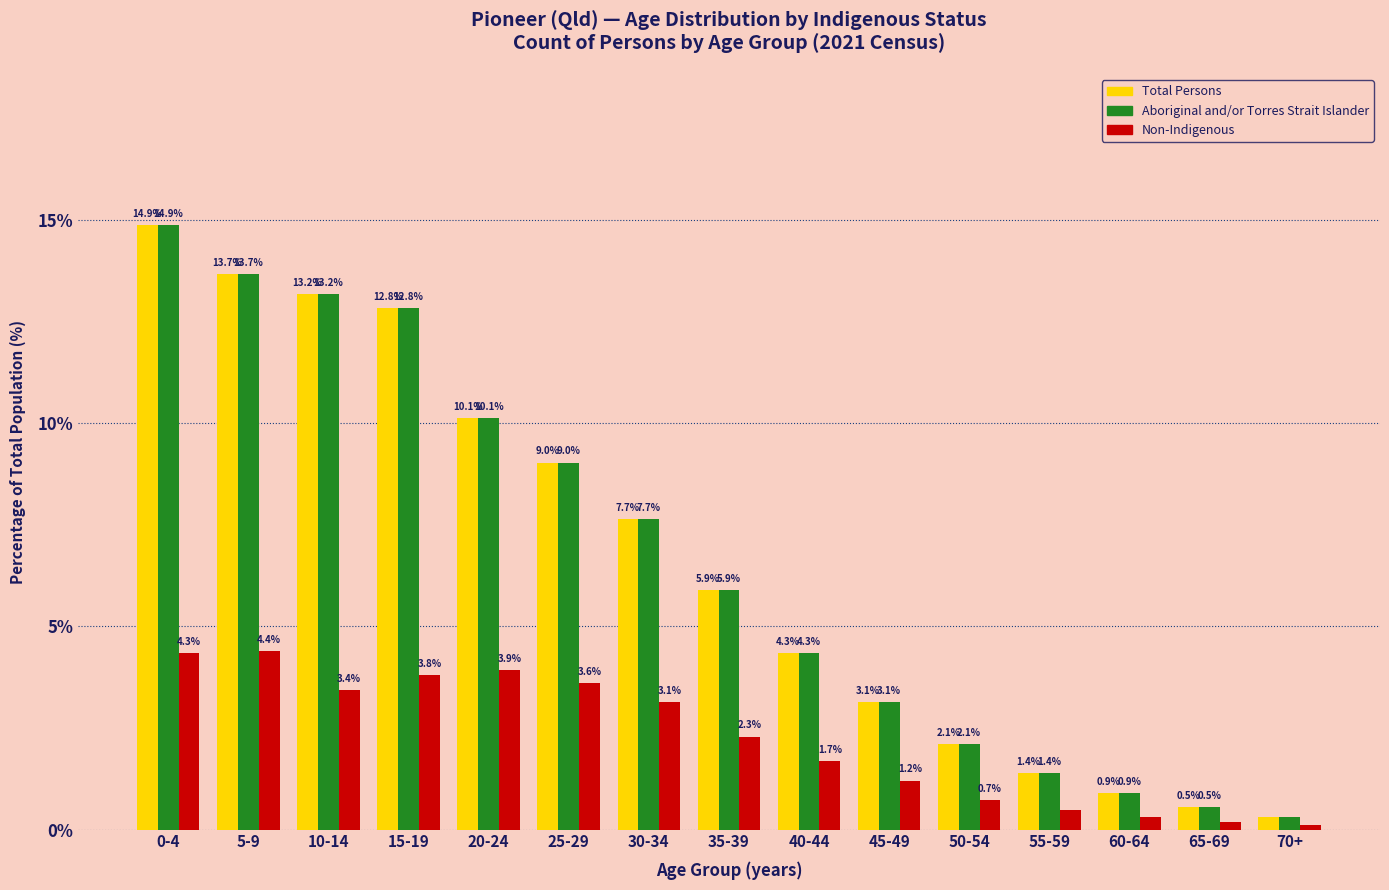

What is the approximate value of Total Persons at 20-24?

10.1